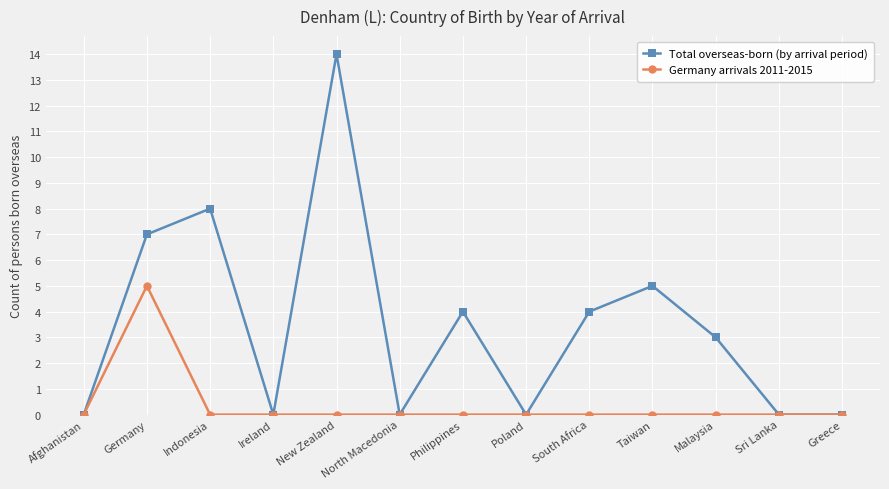

List the series in order of their overall mean, highest first.

Total overseas-born (by arrival period), Germany arrivals 2011-2015